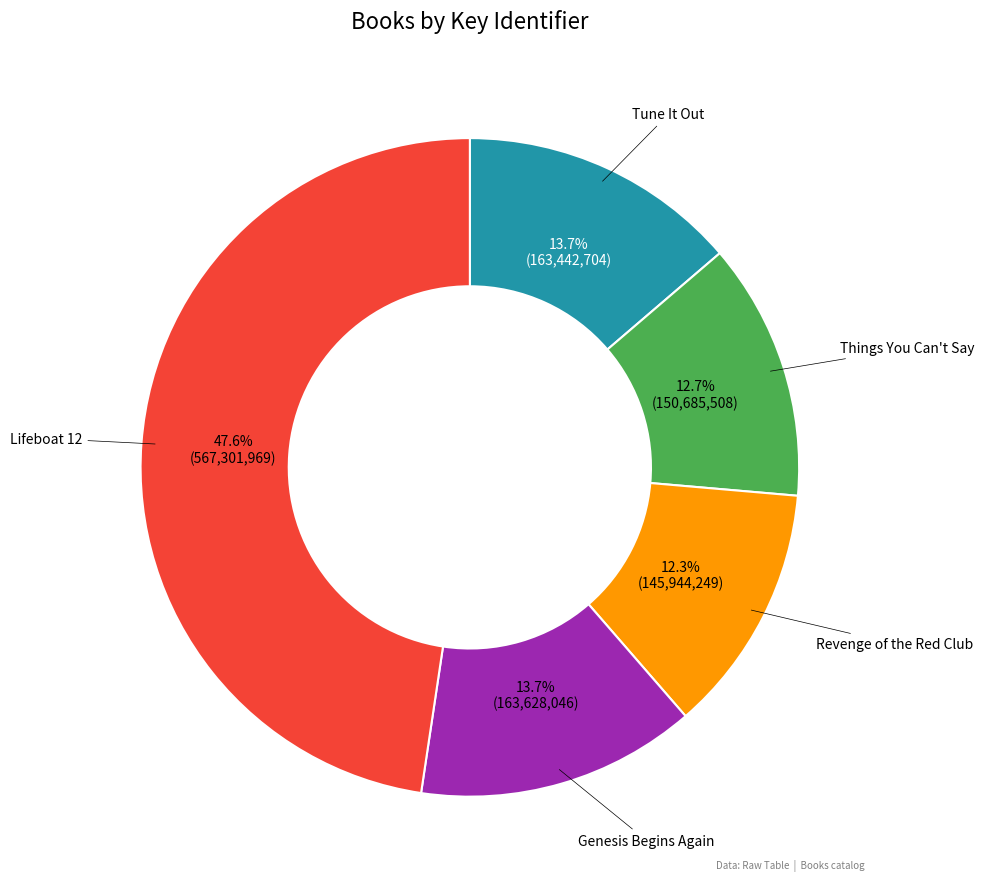

What percentage do Genesis Begins Again and Revenge of the Red Club together represent?

26.0%